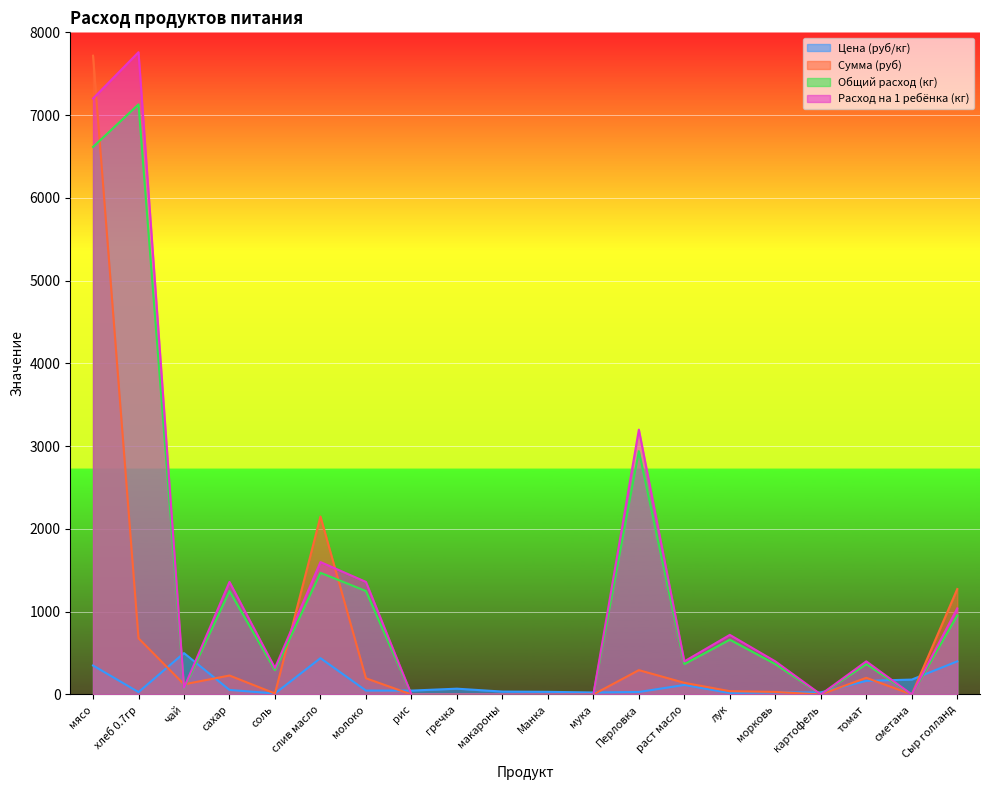

In Сумма (руб), how many points are lower than both neighbors (excluding endpoints)?

4